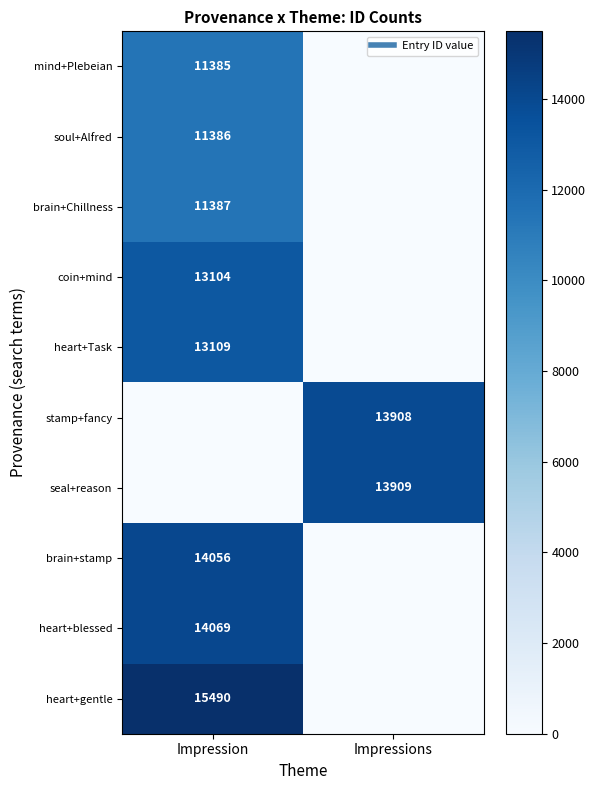

What is the spread (max minus min) of values at Impressions?

13909